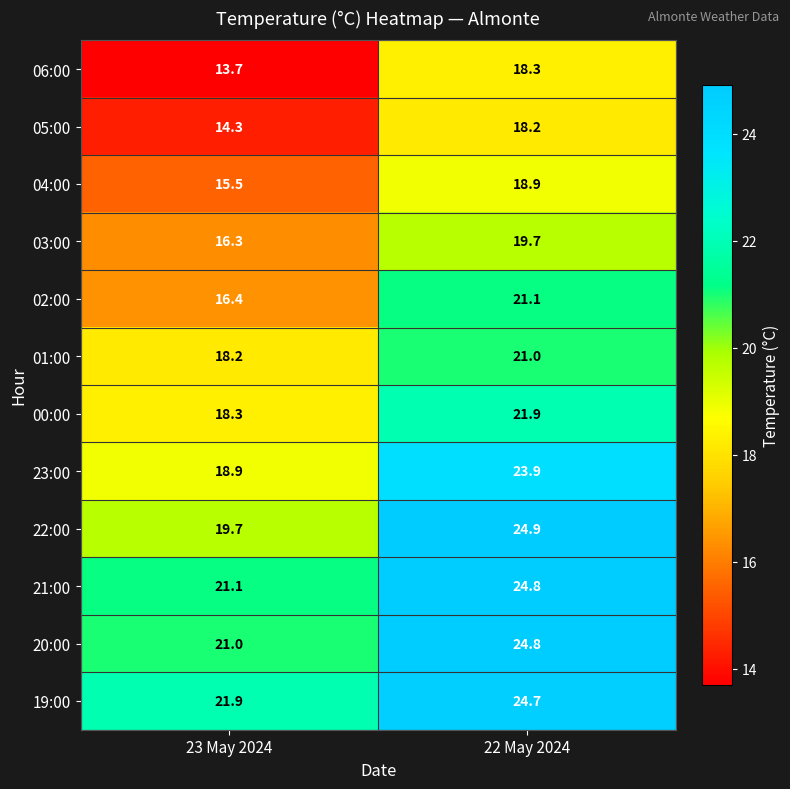

Is it true that 03:00 equals 23.9 at 23 May 2024?

False